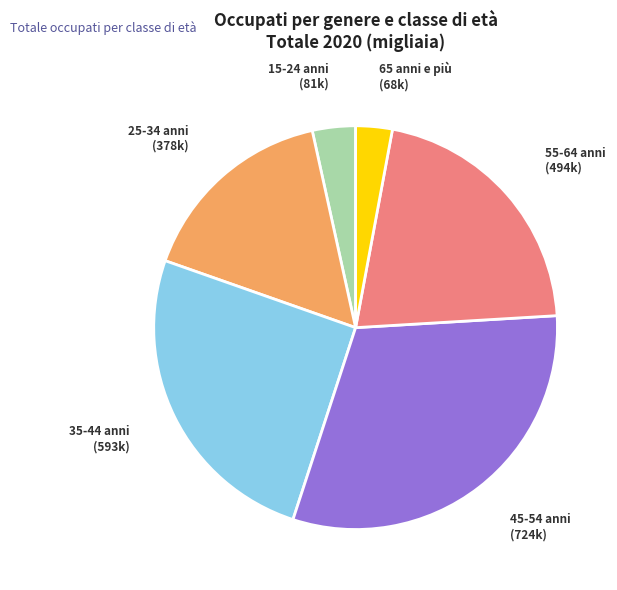

How many segments does this pie chart have?

6